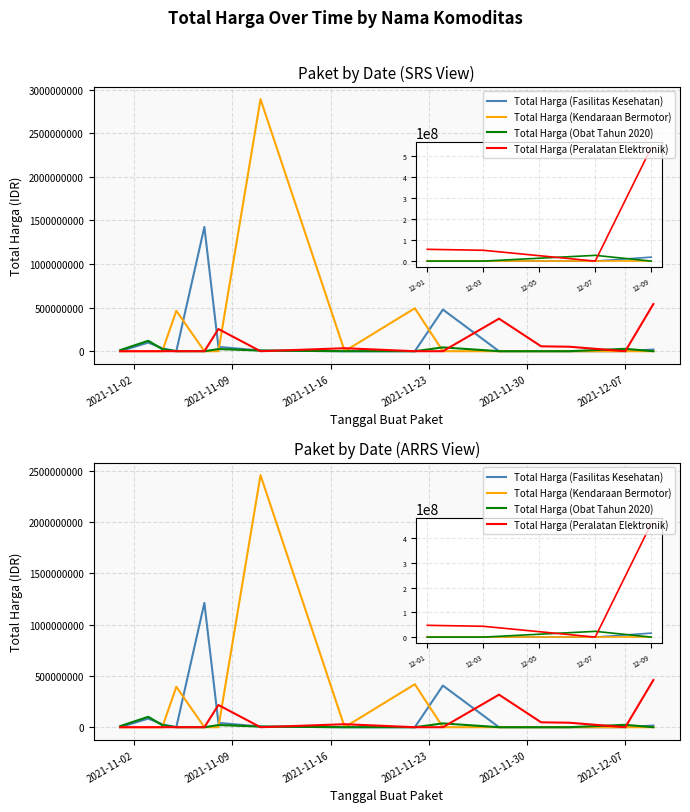

Does the chart display data point markers on the line(s)?

No